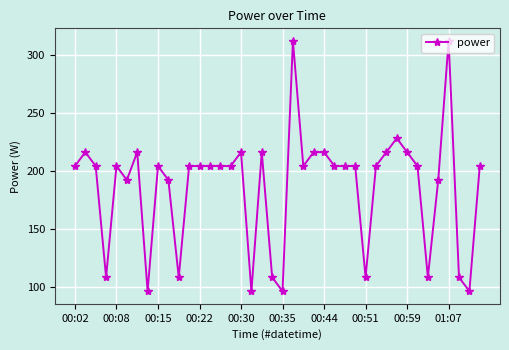

True or false: there are more than 0 points higher than both neighbors.

True